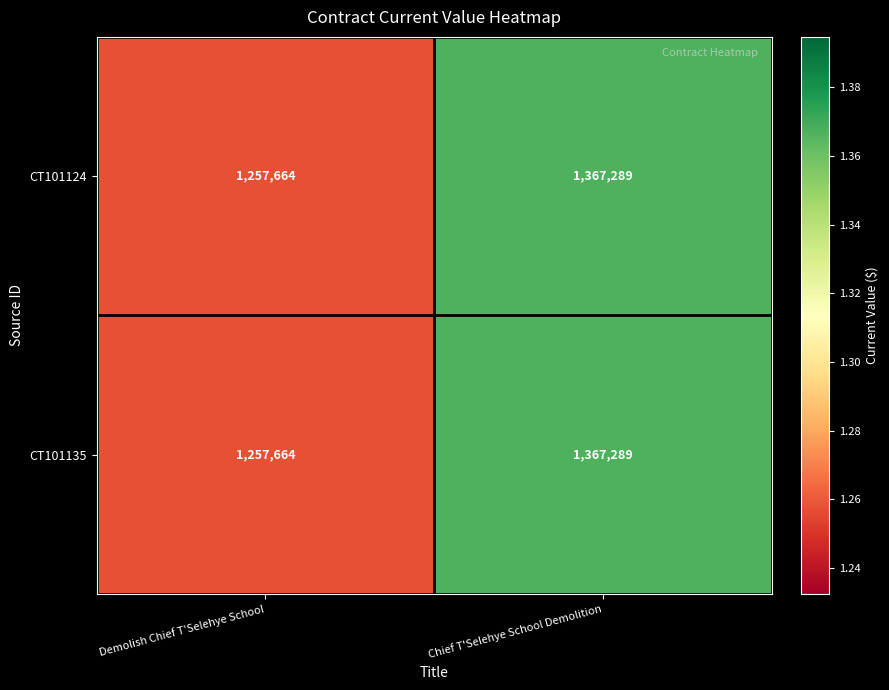

Reading right to left, what are all the values shown in this chart?

CT101124: 1367289	1257664
CT101135: 1367289	1257664